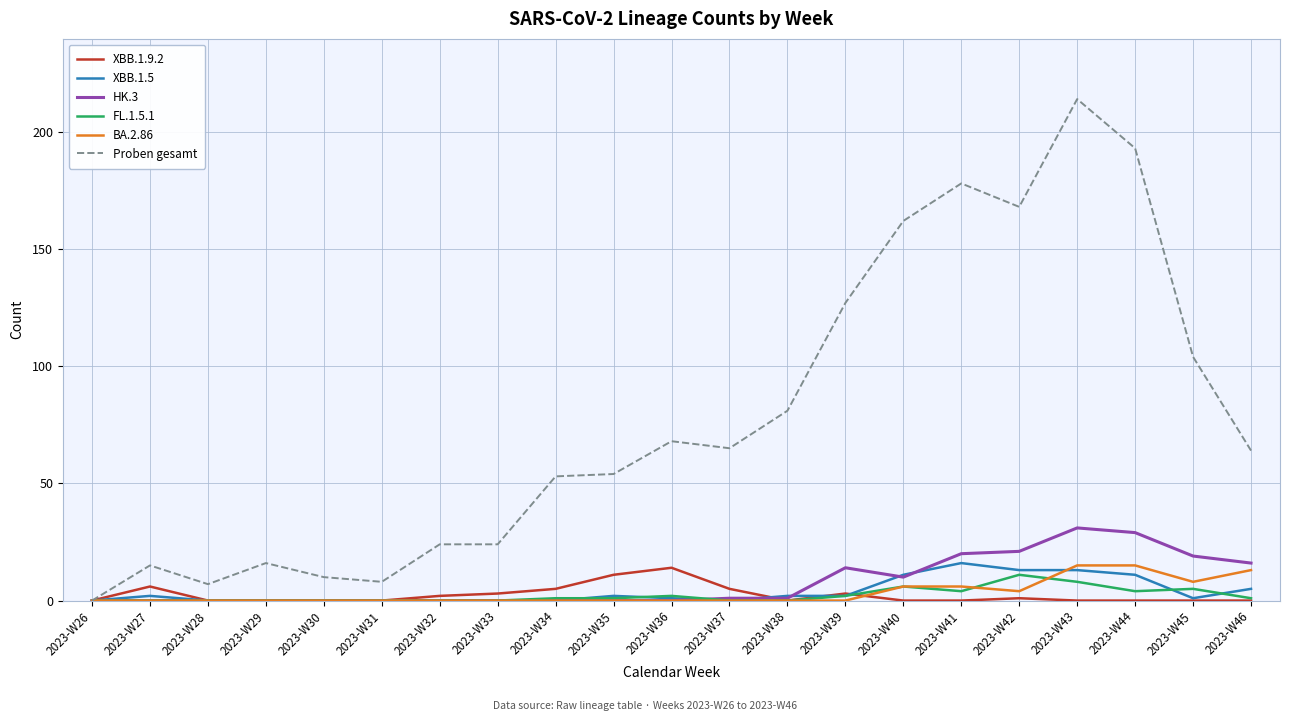

The FL.1.5.1 series shows 0 at 2023-W32. True or false?

True